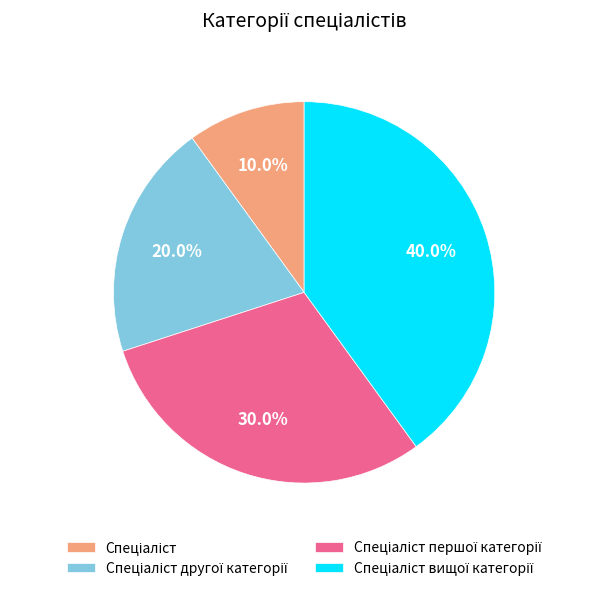

Is there a majority slice in this chart?

No